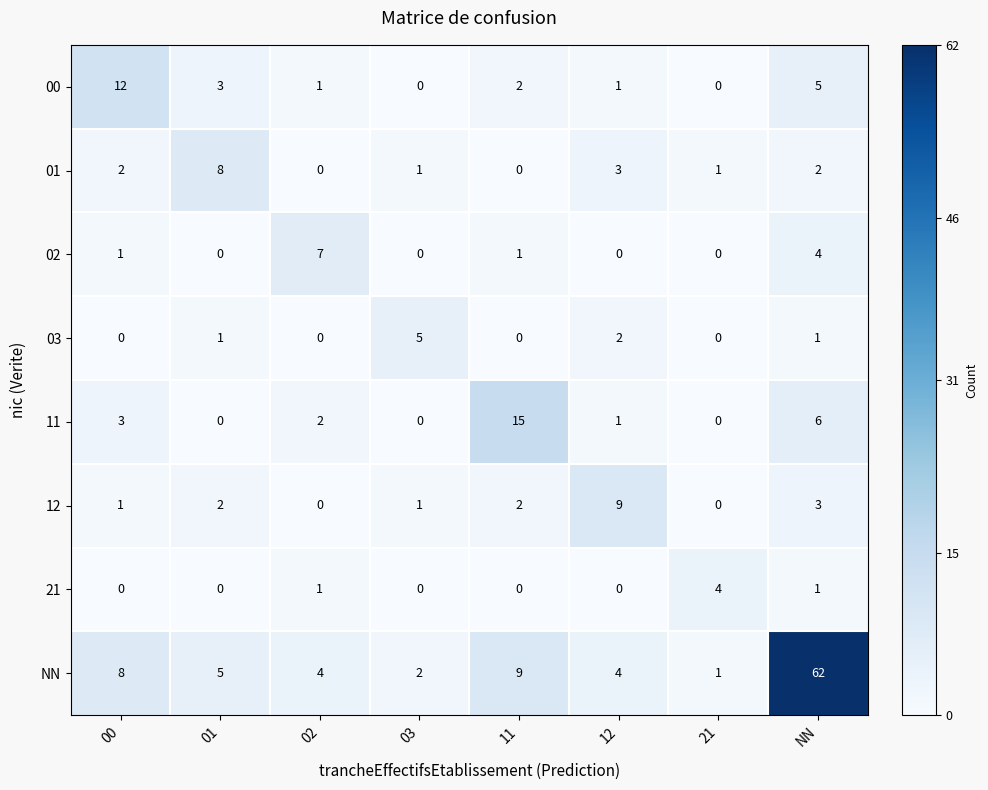

How many data points does each series have?

8